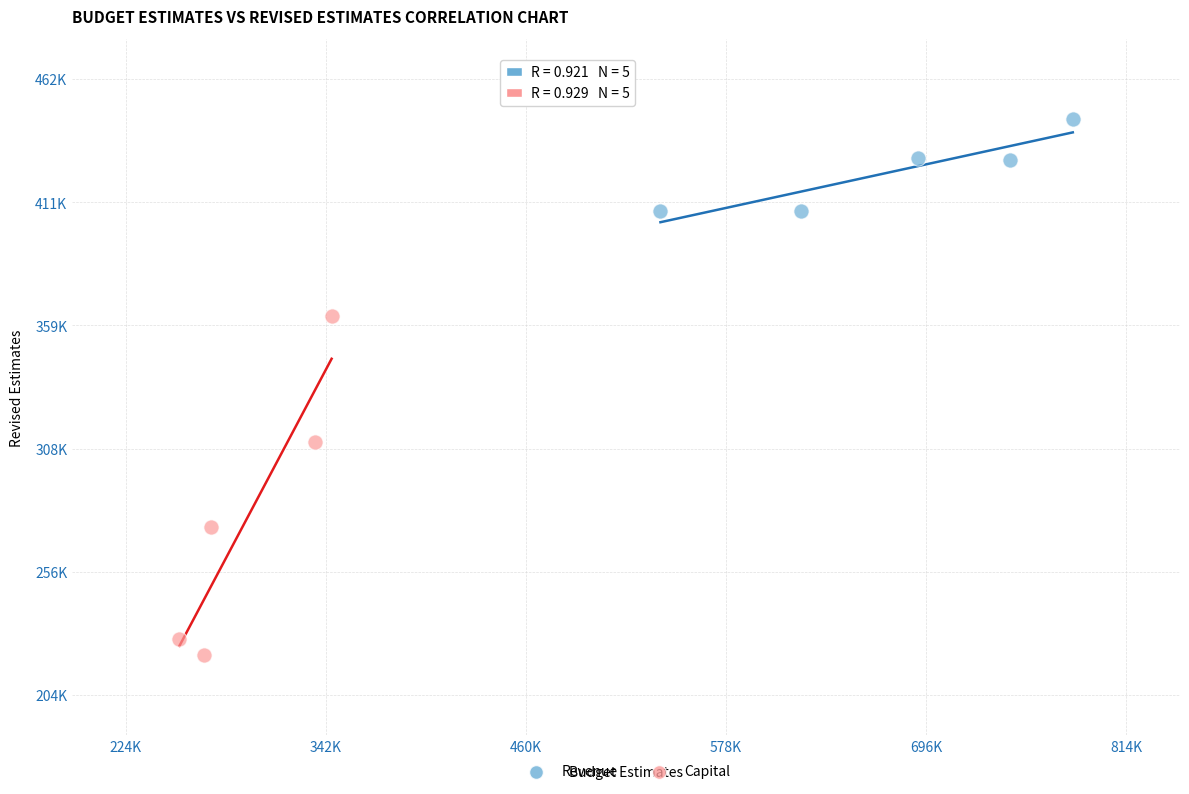

What are all the series names shown in the legend?

Revenue, Capital